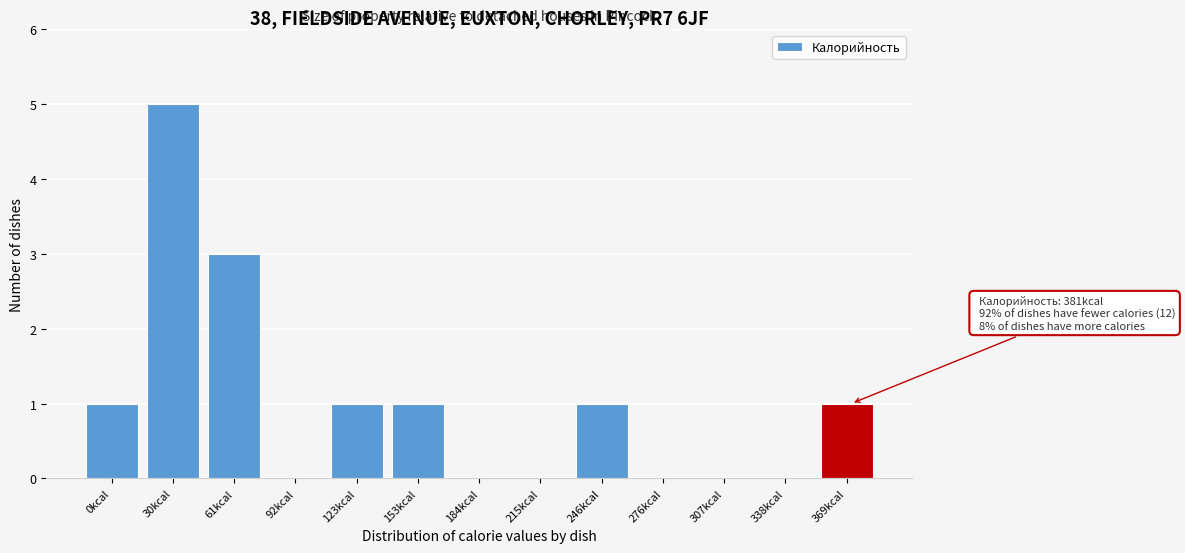

Reading left to right, extract all data points from this chart.

0kcal=1	30kcal=5	61kcal=3	92kcal=0	123kcal=1	153kcal=1	184kcal=0	215kcal=0	246kcal=1	276kcal=0	307kcal=0	338kcal=0	369kcal=1